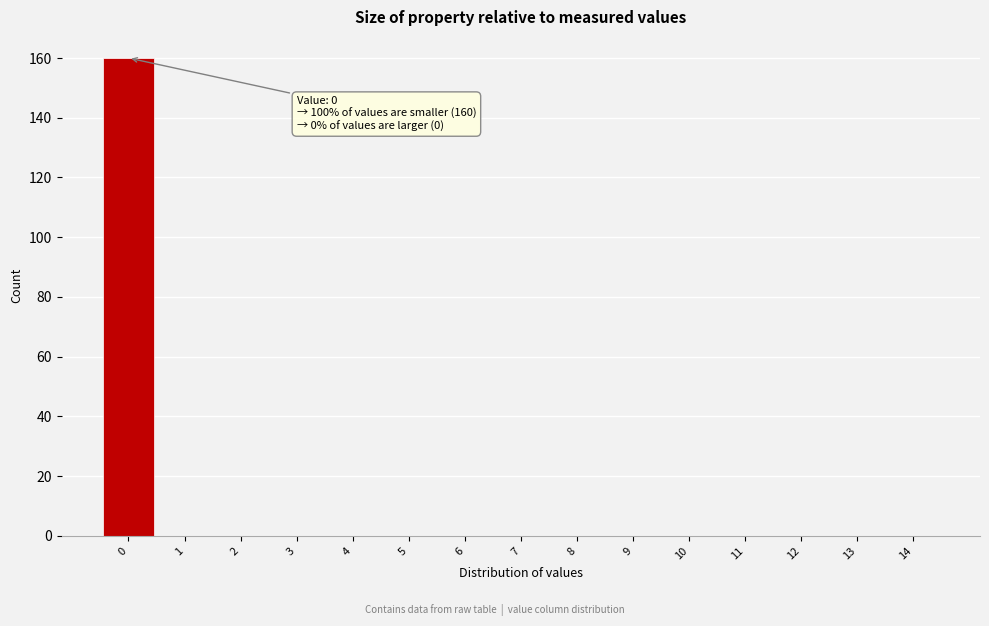

Over which range of the x-axis is the bar tallest?

-0.5 to 0.5